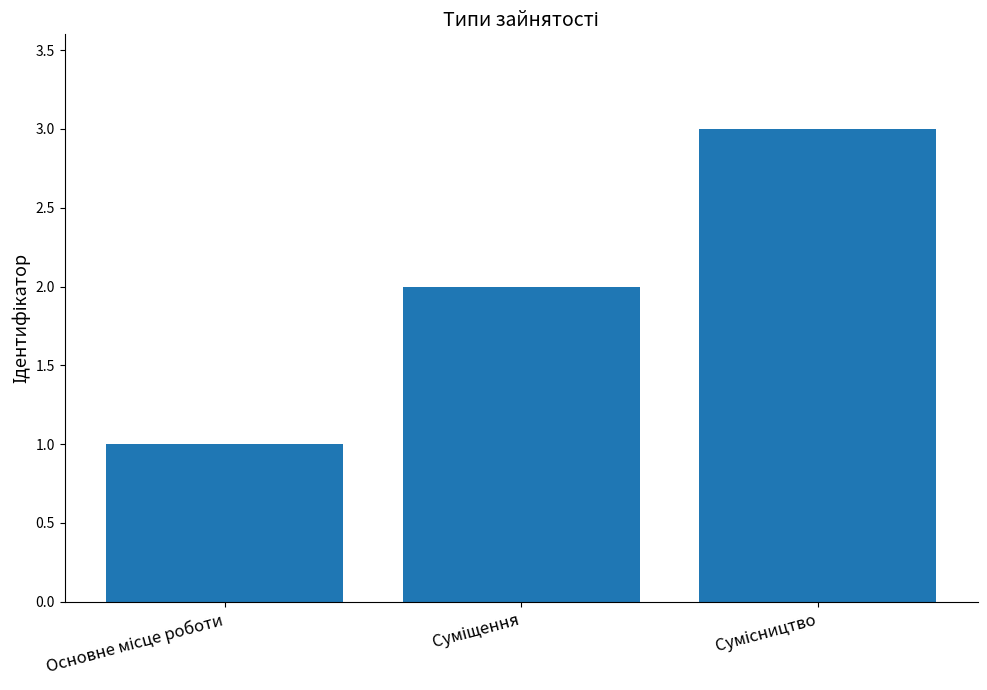

What is the greatest value displayed?

3